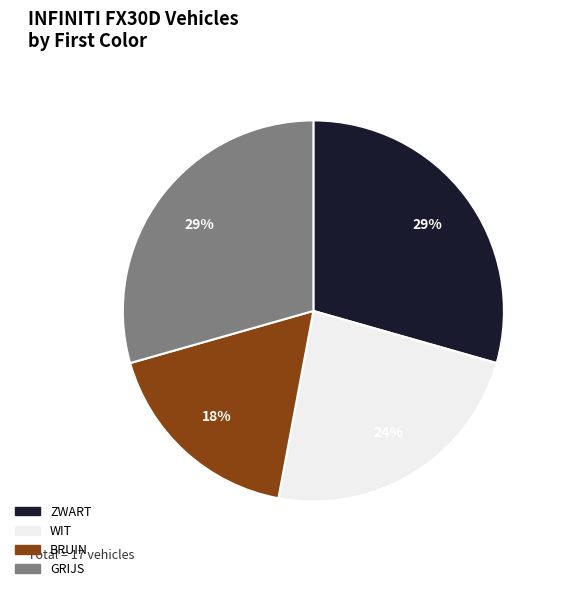

To the nearest percent, what is the combined percentage of ZWART and BRUIN?

47%